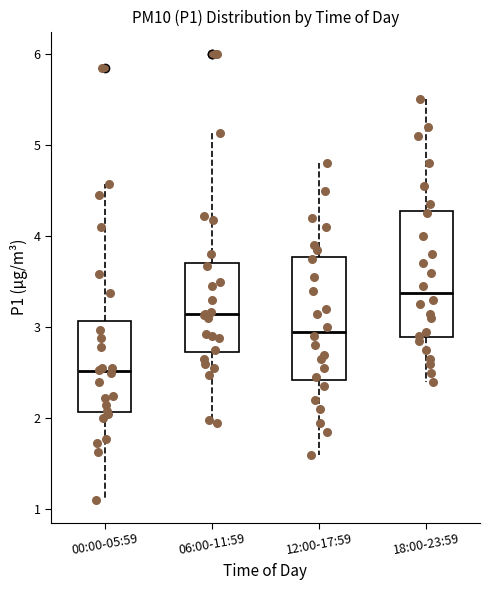

Reading left to right, transcribe this box plot: for each box, give where its median line is, the range the box spans, and where its two whiskers end, as read against the y-axis. The values are not printed on the chart, so give them approximately, as read against the axis.

00:00-05:59: median 2.5, box 2.1 to 3.1, whiskers 1.1 to 4.6
06:00-11:59: median 3.1, box 2.7 to 3.7, whiskers 2.0 to 5.1
12:00-17:59: median 3.0, box 2.4 to 3.8, whiskers 1.6 to 4.8
18:00-23:59: median 3.4, box 2.9 to 4.3, whiskers 2.4 to 5.5